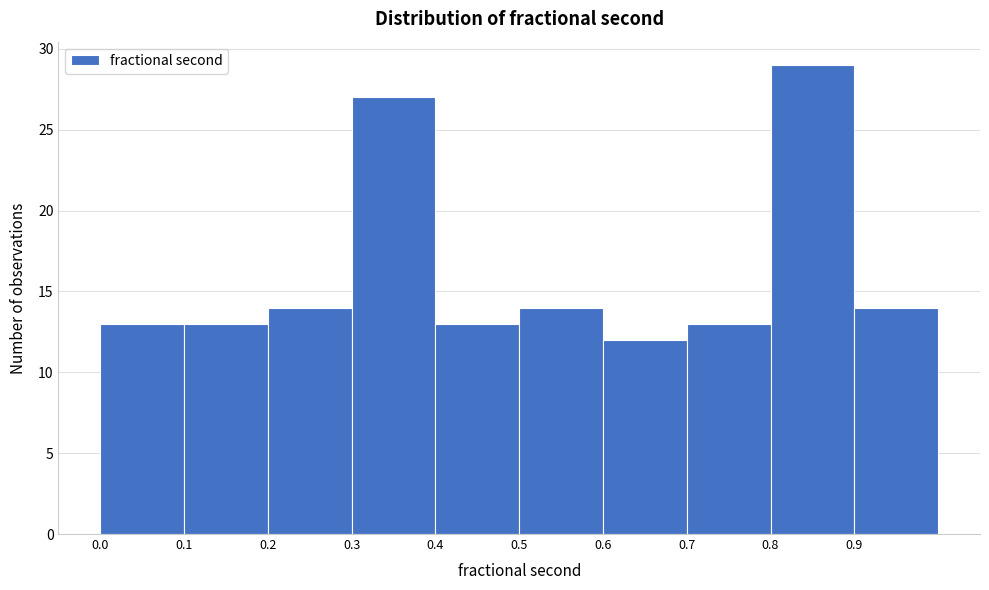

Which range on the x-axis has the tallest bar?

0.8 to 0.9